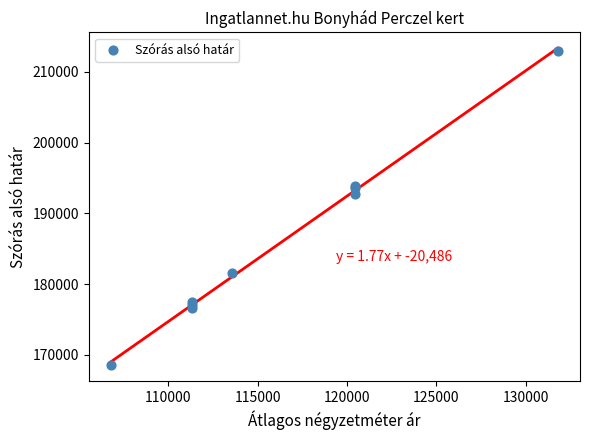

What Y value in the scatter plot is closest to 190745?

192790